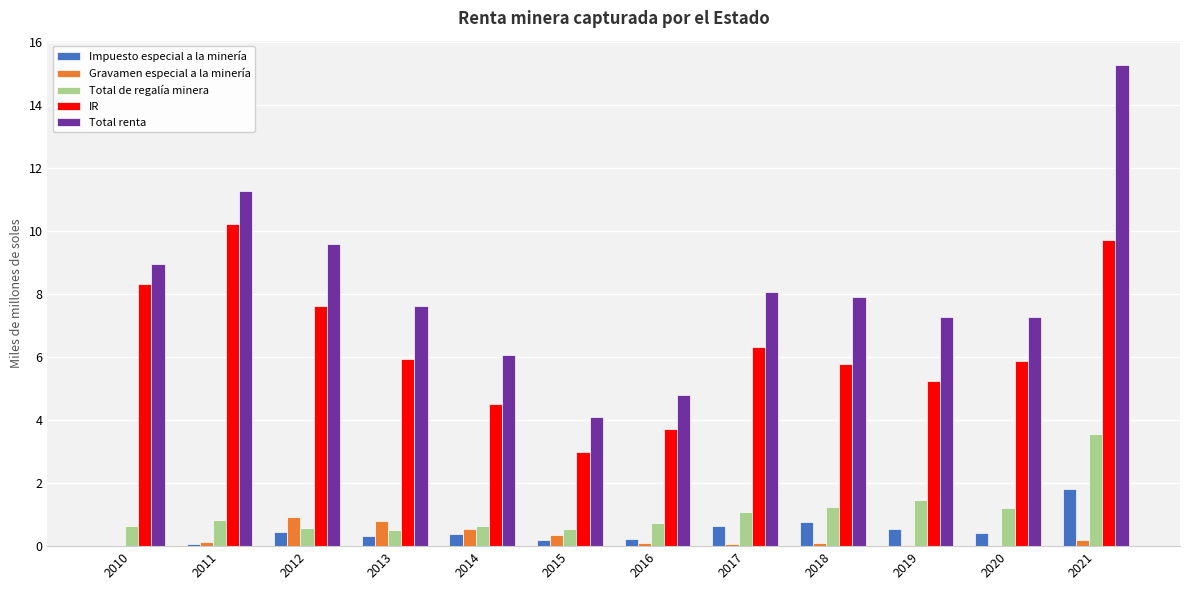

What is the total value across all series at 2013?

15.2